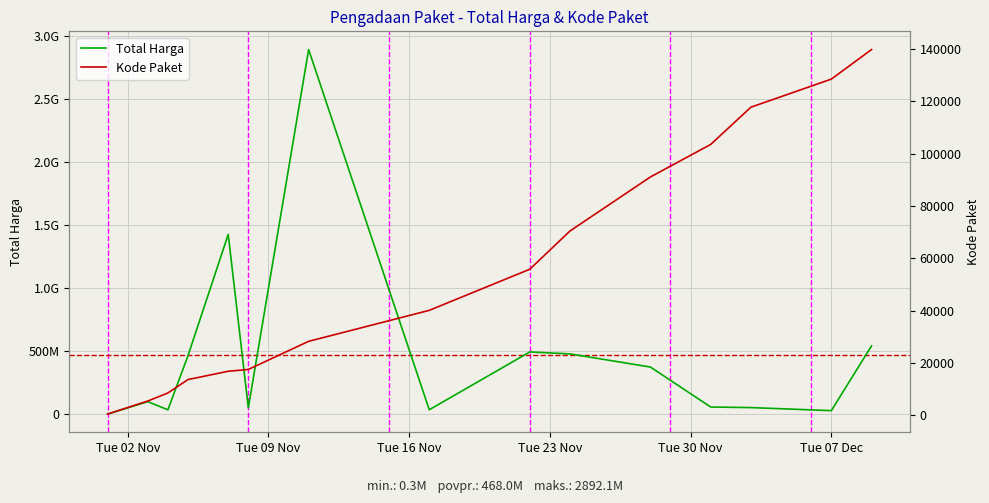

True or false: Kode Paket has more than 1 points higher than both neighbors.

False